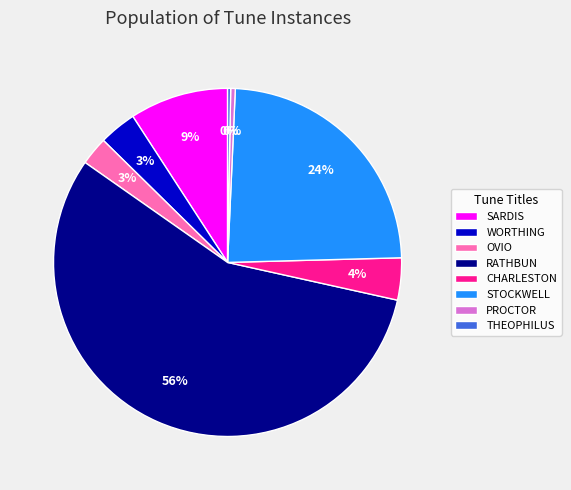

Which category has the biggest portion of the pie?

RATHBUN